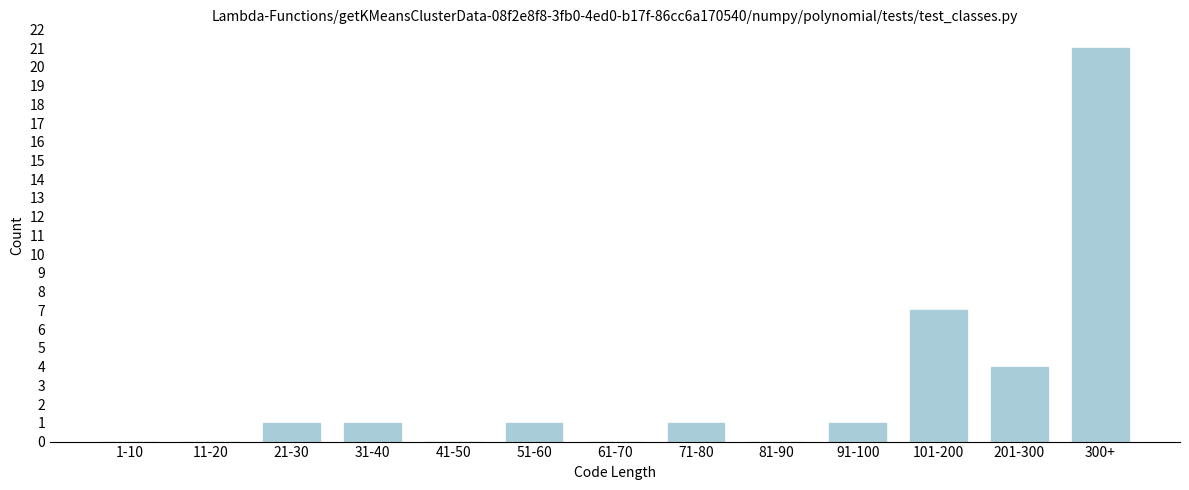

Reading left to right, transcribe all the data shown in this chart.

1-10=0	11-20=0	21-30=1	31-40=1	41-50=0	51-60=1	61-70=0	71-80=1	81-90=0	91-100=1	101-200=7	201-300=4	300+=21